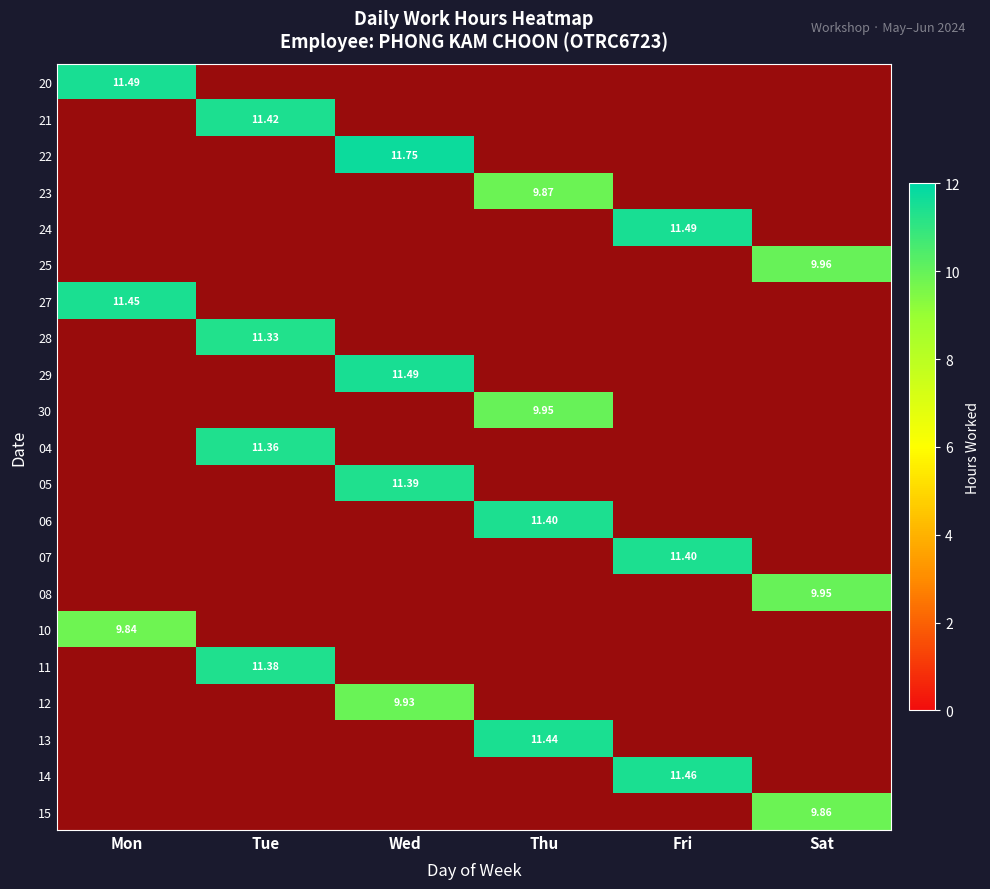

Is the value of 04 at Fri greater than the value of 23 at Thu?

No